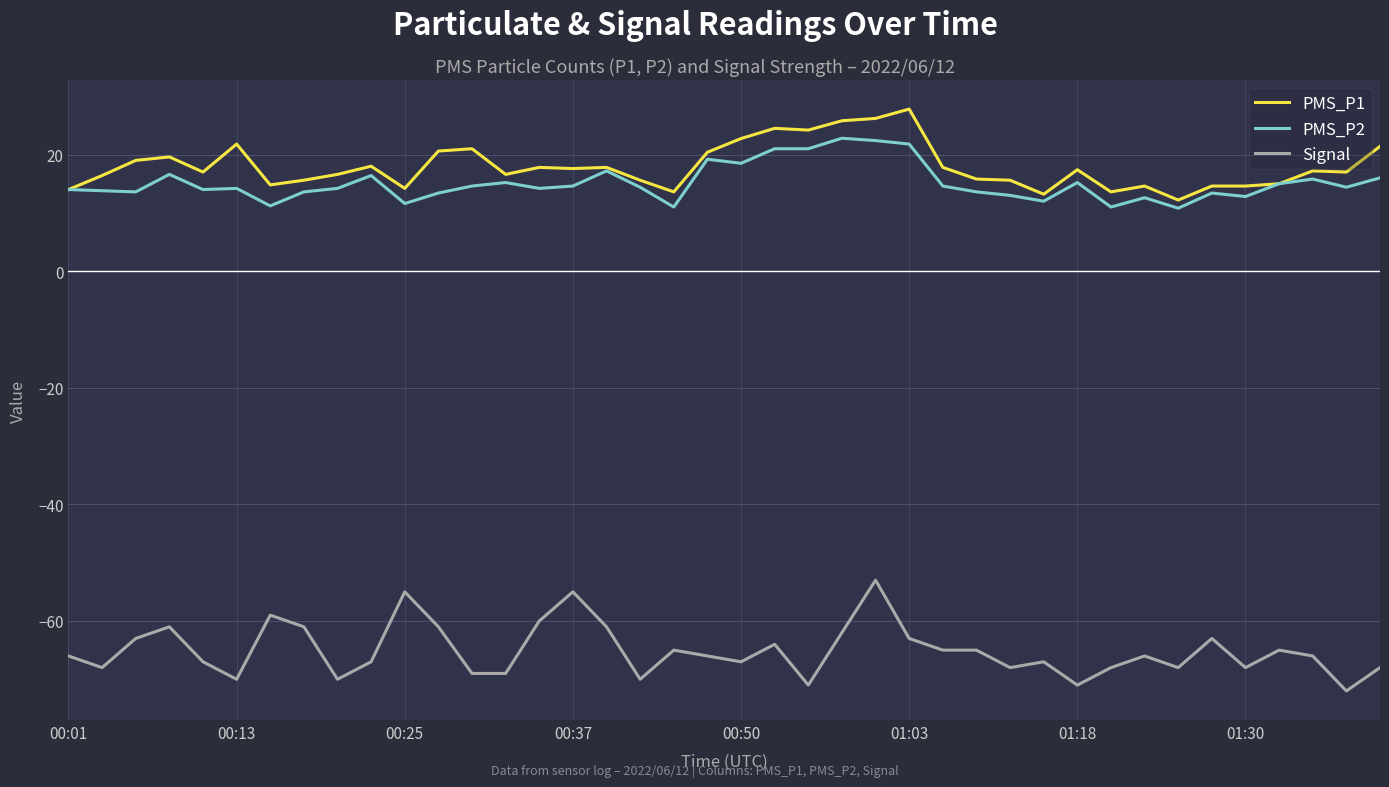

What is the minimum value for PMS_P2?

10.8